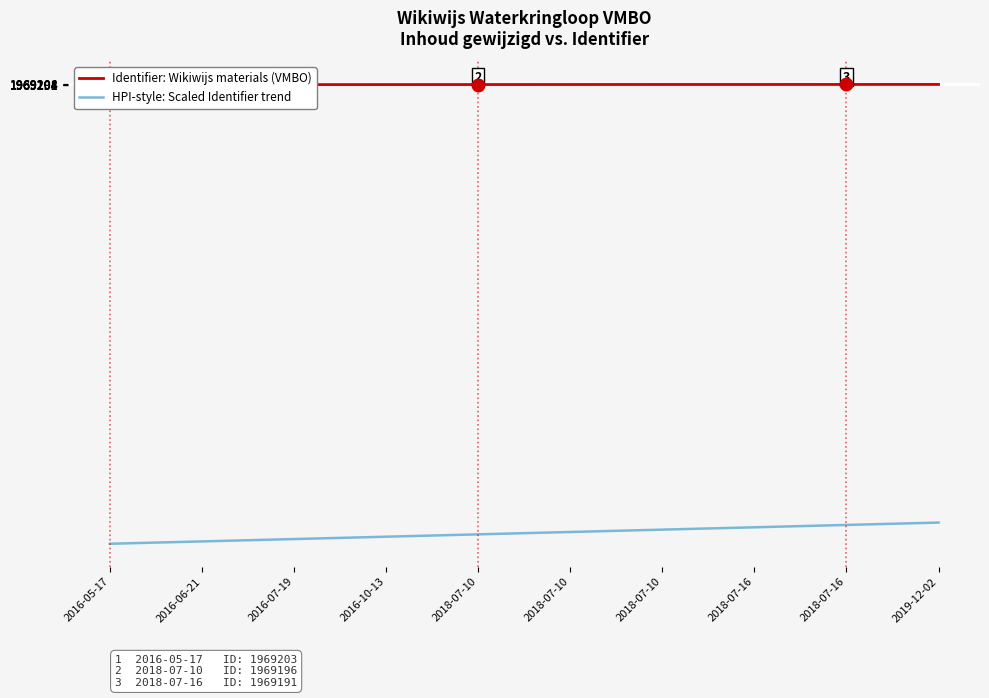

Which label corresponds to the smallest value in the chart?

2016-05-17